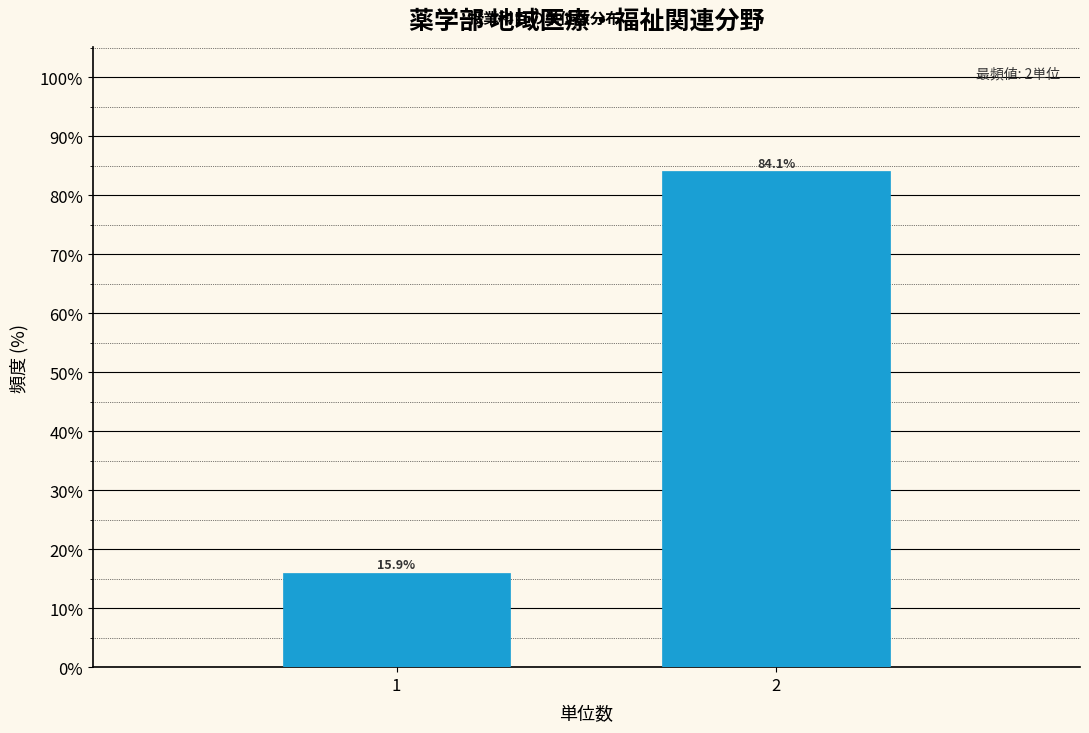

Reading left to right, extract all data points from this chart.

1=15.9	2=84.1